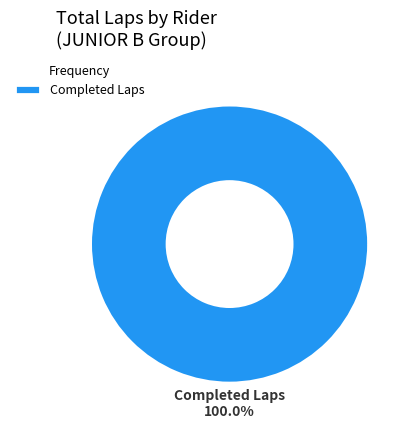

Does any single category account for the majority?

Yes